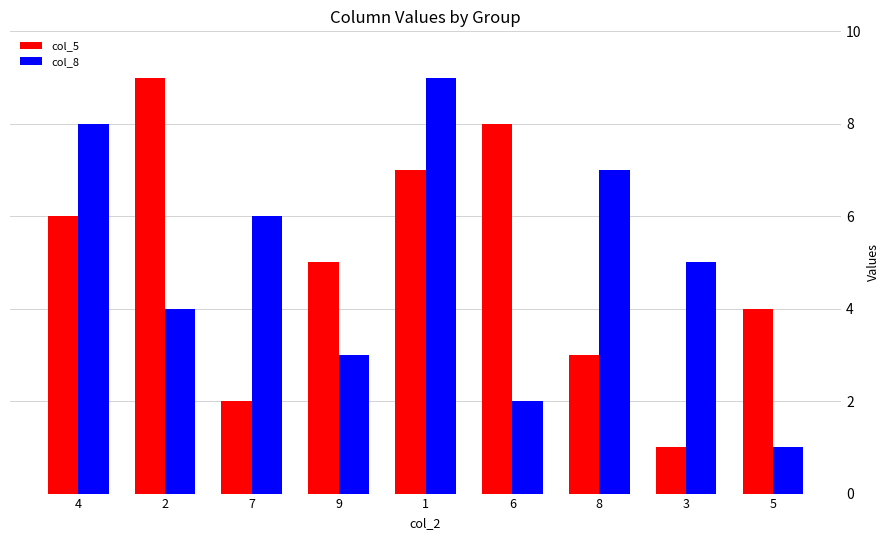

At 5, list the series in order from largest to smallest.

col_5, col_8